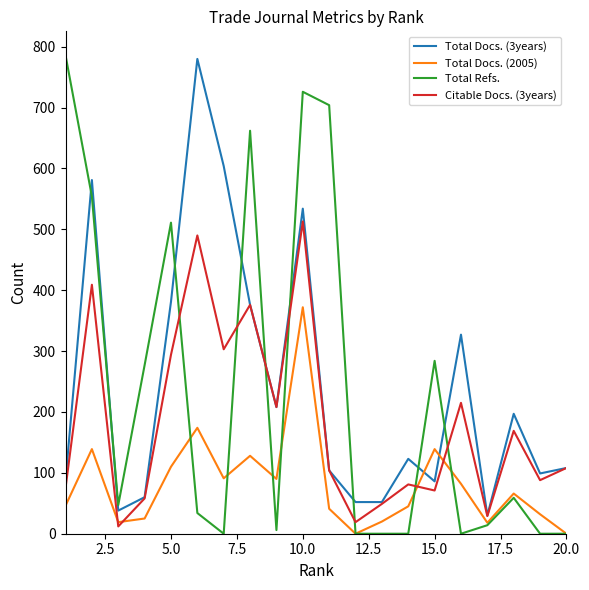

True or false: Citable Docs. (3years) and Total Refs. cross at least once.

True